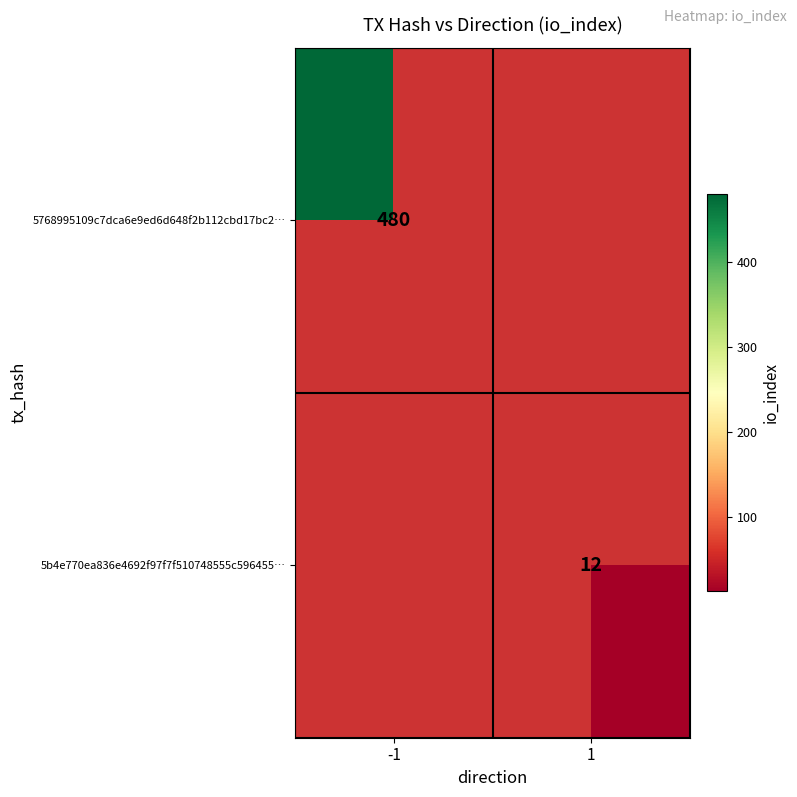

The 5768995109c7dca6e9ed6d648f2b112cbd17bc2… series shows 224 at -1. True or false?

False